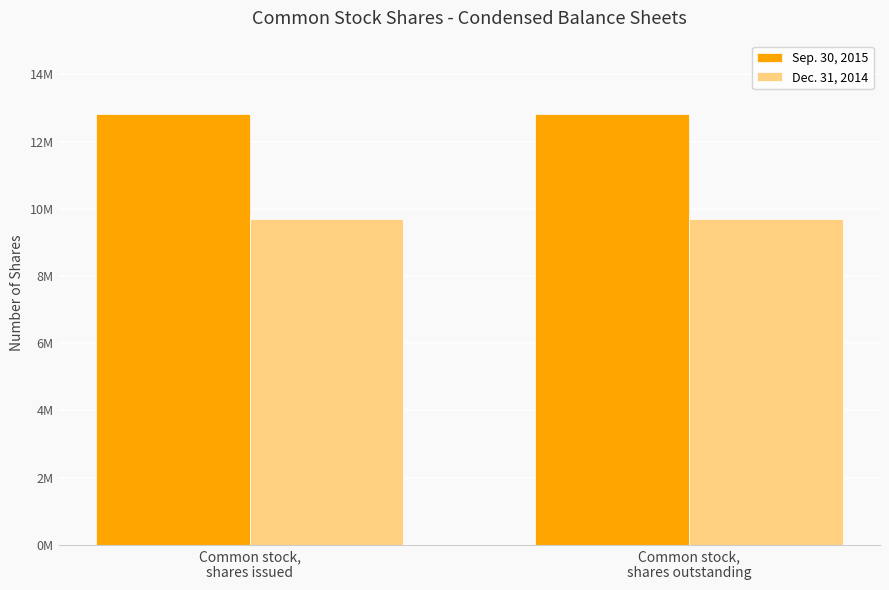

Are the bars horizontal?

No